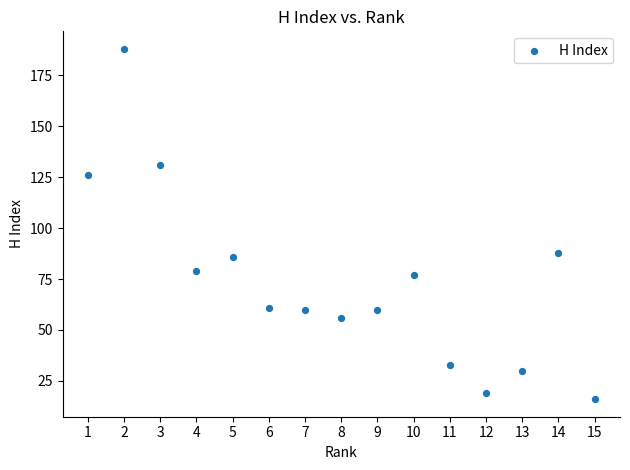

What Y value in the scatter plot is closest to 102?

88